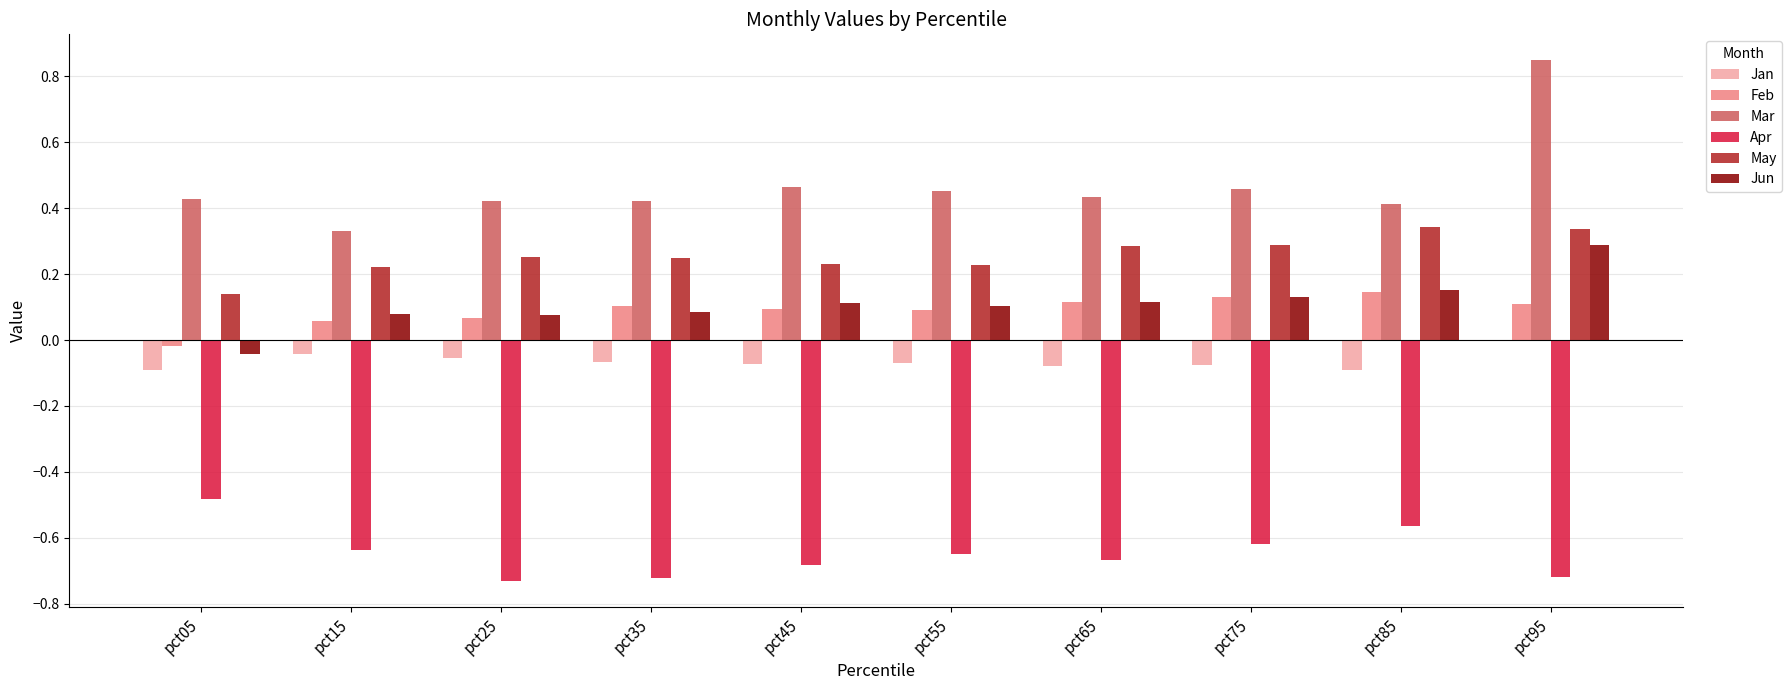

What is the sum of all Apr values?

-6.5